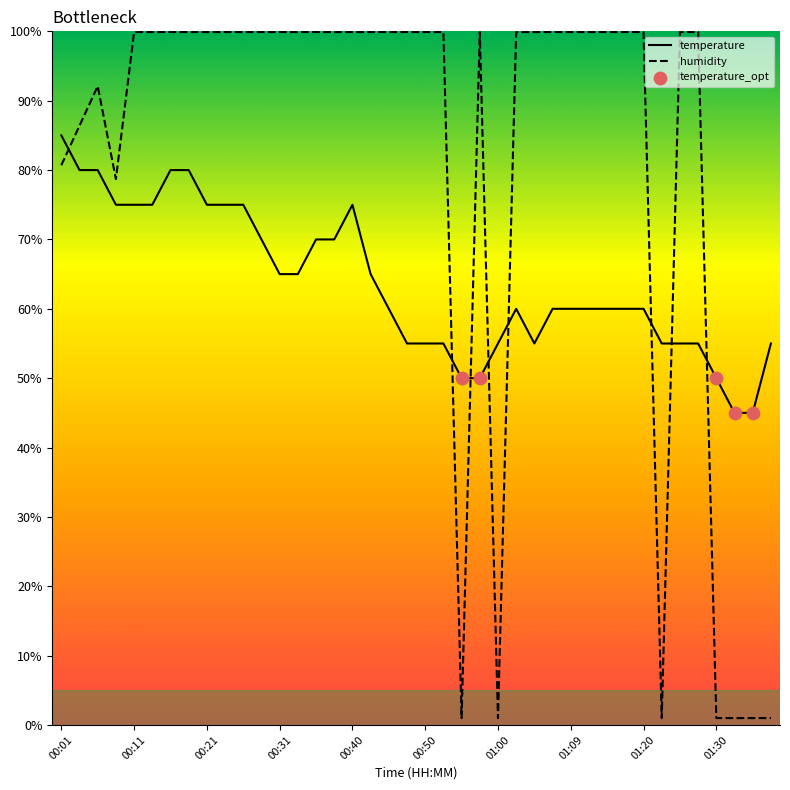

Which series ends up on top after the final intersection of humidity and temperature?

temperature